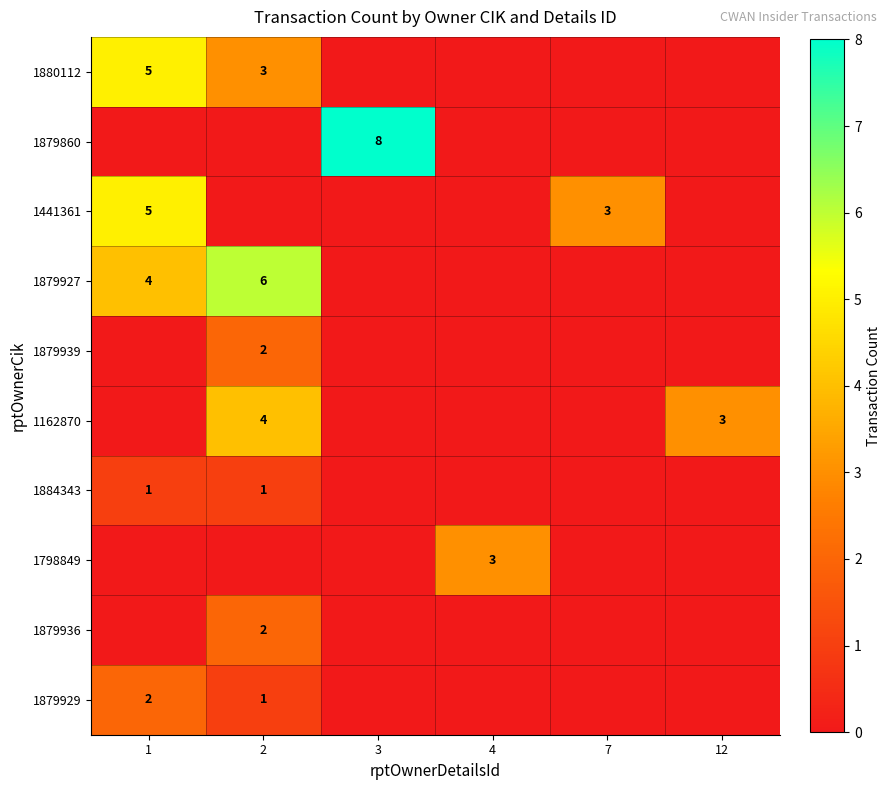

The value of 1879927 at 2 is 10. True or false?

False